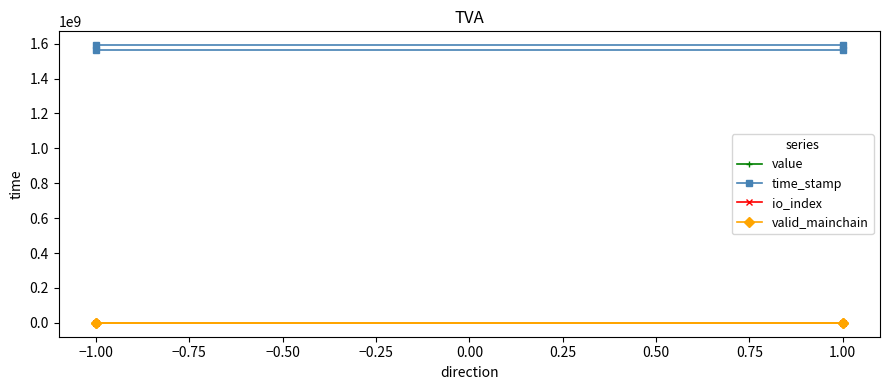

Is this an area chart (filled region under the line)?

No